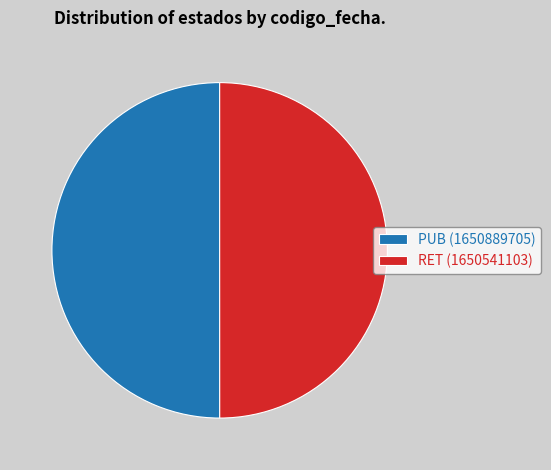

Count the number of slices in the pie.

2